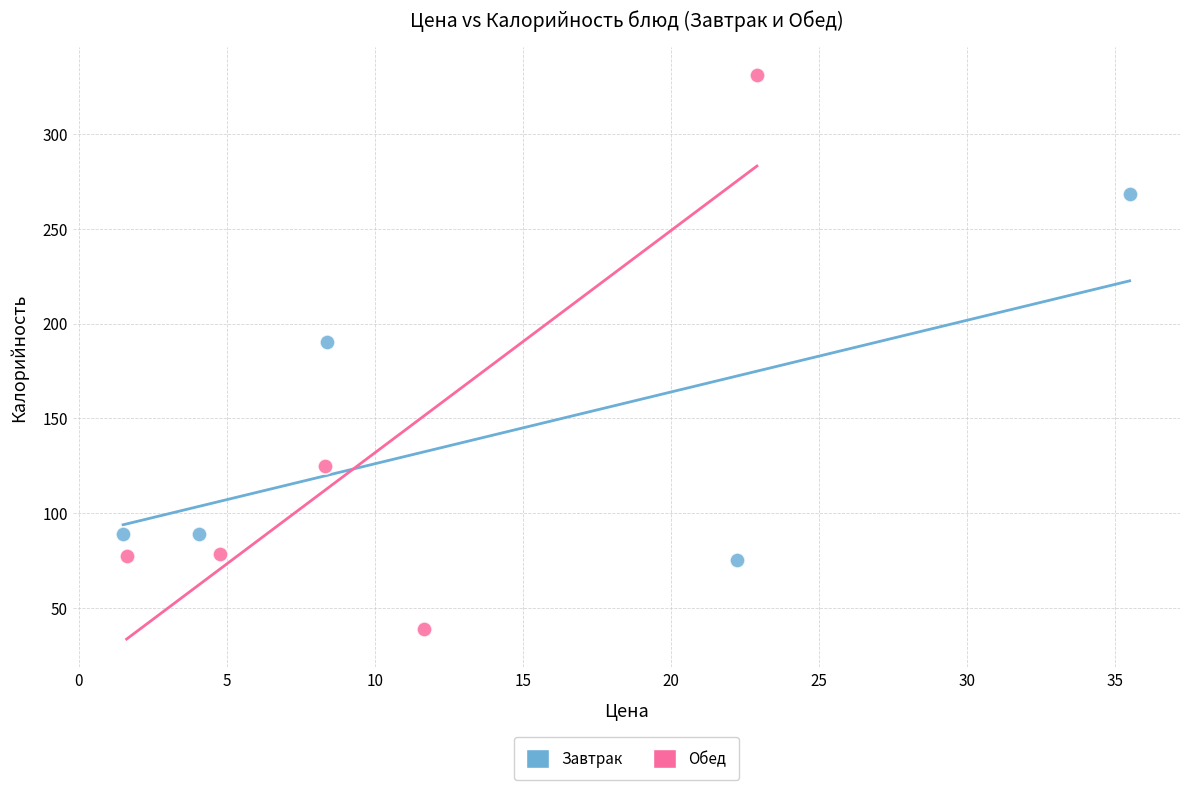

Which series contains the lowest Y value?

Обед